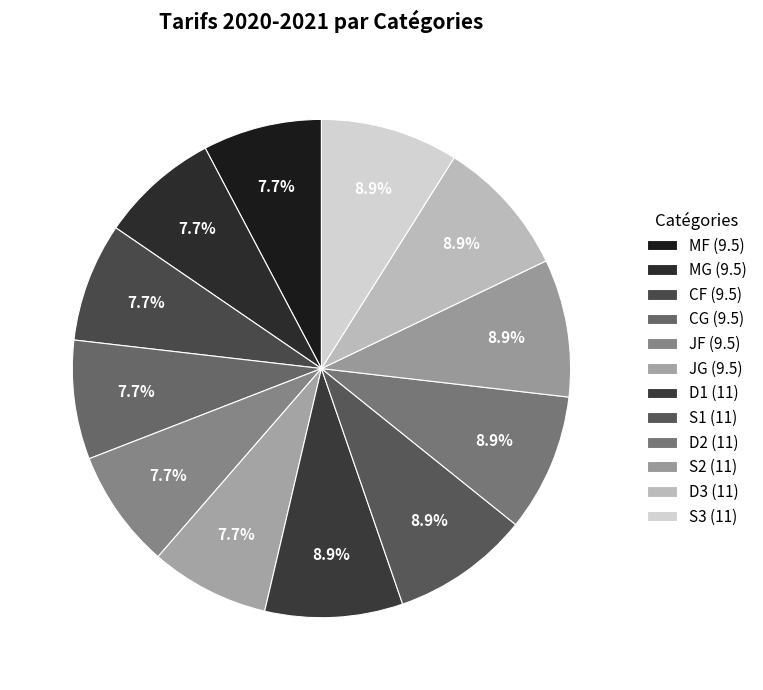

How many segments does this pie chart have?

12